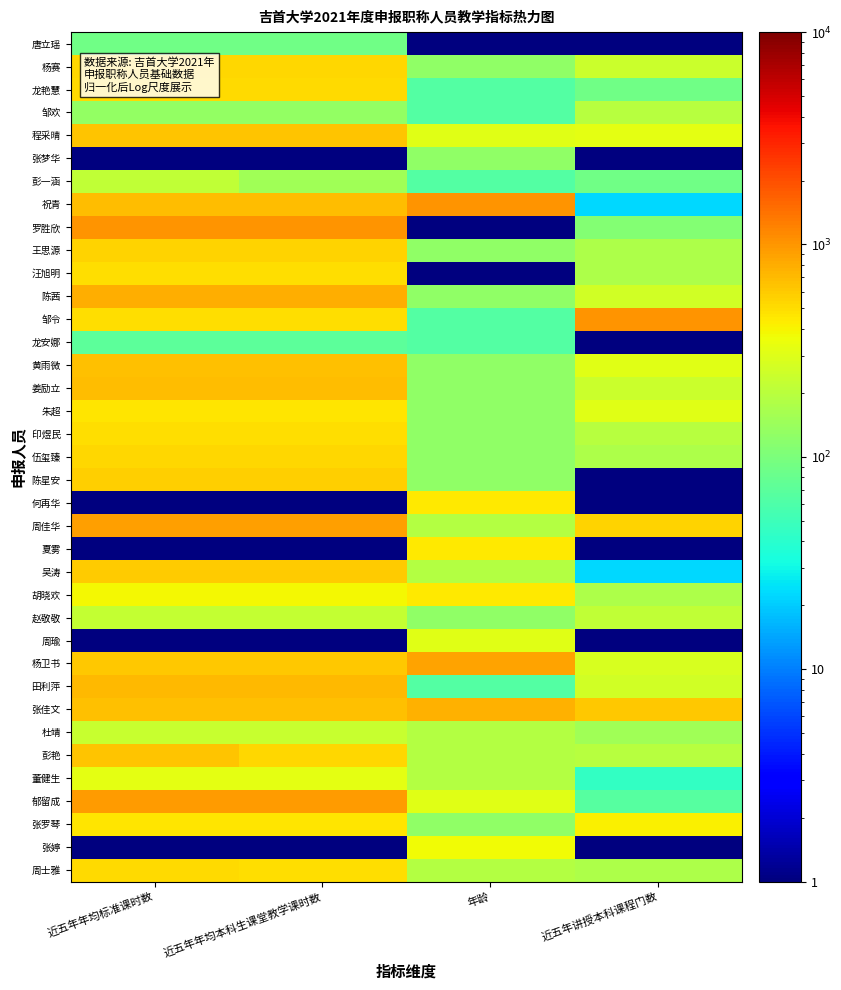

Reading right to left, list all the values displayed in this chart.

唐立瑶: 近五年讲授本科课程门数=1.0	年龄=1.0	近五年年均本科生课堂教学课时数=89.6	近五年年均标准课时数=89.6
杨赛: 近五年讲授本科课程门数=240.1	年龄=126.0	近五年年均本科生课堂教学课时数=535.5	近五年年均标准课时数=535.5
龙艳慧: 近五年讲授本科课程门数=88.0	年龄=63.5	近五年年均本科生课堂教学课时数=505.9	近五年年均标准课时数=505.9
邹欢: 近五年讲授本科课程门数=196.7	年龄=63.5	近五年年均本科生课堂教学课时数=129.4	近五年年均标准课时数=129.4
程采晴: 近五年讲授本科课程门数=327.1	年龄=313.5	近五年年均本科生课堂教学课时数=644.2	近五年年均标准课时数=644.2
张梦华: 近五年讲授本科课程门数=1.0	年龄=126.0	近五年年均本科生课堂教学课时数=1.0	近五年年均标准课时数=1.0
彭一涵: 近五年讲授本科课程门数=88.0	年龄=63.5	近五年年均本科生课堂教学课时数=153.8	近五年年均标准课时数=218.8
祝青: 近五年讲授本科课程门数=22.7	年龄=1001.0	近五年年均本科生课堂教学课时数=693.7	近五年年均标准课时数=693.7
罗胜欣: 近五年讲授本科课程门数=109.7	年龄=1.0	近五年年均本科生课堂教学课时数=1001.0	近五年年均标准课时数=1001.0
王思源: 近五年讲授本科课程门数=174.9	年龄=126.0	近五年年均本科生课堂教学课时数=555.2	近五年年均标准课时数=555.2
汪旭明: 近五年讲授本科课程门数=174.9	年龄=1.0	近五年年均本科生课堂教学课时数=493.2	近五年年均标准课时数=493.2
陈茜: 近五年讲授本科课程门数=261.9	年龄=126.0	近五年年均本科生课堂教学课时数=796.4	近五年年均标准课时数=796.4
邹令: 近五年讲授本科课程门数=1001.0	年龄=63.5	近五年年均本科生课堂教学课时数=503.3	近五年年均标准课时数=503.3
龙安娜: 近五年讲授本科课程门数=1.0	年龄=63.5	近五年年均本科生课堂教学课时数=71.9	近五年年均标准课时数=71.9
黄雨微: 近五年讲授本科课程门数=305.3	年龄=126.0	近五年年均本科生课堂教学课时数=651.9	近五年年均标准课时数=651.9
姜励立: 近五年讲授本科课程门数=240.1	年龄=126.0	近五年年均本科生课堂教学课时数=691.8	近五年年均标准课时数=691.8
朱超: 近五年讲授本科课程门数=305.3	年龄=126.0	近五年年均本科生课堂教学课时数=464.0	近五年年均标准课时数=464.0
印煜民: 近五年讲授本科课程门数=196.7	年龄=126.0	近五年年均本科生课堂教学课时数=487.7	近五年年均标准课时数=487.7
伍玺臻: 近五年讲授本科课程门数=174.9	年龄=126.0	近五年年均本科生课堂教学课时数=530.8	近五年年均标准课时数=530.8
陈星安: 近五年讲授本科课程门数=1.0	年龄=126.0	近五年年均本科生课堂教学课时数=567.9	近五年年均标准课时数=567.9
何再华: 近五年讲授本科课程门数=1.0	年龄=438.5	近五年年均本科生课堂教学课时数=1.0	近五年年均标准课时数=1.0
周佳华: 近五年讲授本科课程门数=544.5	年龄=188.5	近五年年均本科生课堂教学课时数=930.1	近五年年均标准课时数=930.1
夏雾: 近五年讲授本科课程门数=1.0	年龄=438.5	近五年年均本科生课堂教学课时数=1.0	近五年年均标准课时数=1.0
吴涛: 近五年讲授本科课程门数=22.7	年龄=188.5	近五年年均本科生课堂教学课时数=583.8	近五年年均标准课时数=583.8
胡晓欢: 近五年讲授本科课程门数=174.9	年龄=438.5	近五年年均本科生课堂教学课时数=390.7	近五年年均标准课时数=390.7
赵敬敬: 近五年讲授本科课程门数=218.4	年龄=126.0	近五年年均本科生课堂教学课时数=225.7	近五年年均标准课时数=225.7
周瑜: 近五年讲授本科课程门数=1.0	年龄=313.5	近五年年均本科生课堂教学课时数=1.0	近五年年均标准课时数=1.0
杨卫书: 近五年讲授本科课程门数=283.6	年龄=876.0	近五年年均本科生课堂教学课时数=612.5	近五年年均标准课时数=612.5
田利萍: 近五年讲授本科课程门数=261.9	年龄=63.5	近五年年均本科生课堂教学课时数=704.6	近五年年均标准课时数=704.6
张佳文: 近五年讲授本科课程门数=609.7	年龄=751.0	近五年年均本科生课堂教学课时数=665.6	近五年年均标准课时数=665.6
杜靖: 近五年讲授本科课程门数=153.2	年龄=188.5	近五年年均本科生课堂教学课时数=235.7	近五年年均标准课时数=235.7
彭艳: 近五年讲授本科课程门数=196.7	年龄=188.5	近五年年均本科生课堂教学课时数=539.7	近五年年均标准课时数=630.8
董健生: 近五年讲授本科课程门数=44.5	年龄=188.5	近五年年均本科生课堂教学课时数=324.7	近五年年均标准课时数=324.7
郁留成: 近五年讲授本科课程门数=66.2	年龄=313.5	近五年年均本科生课堂教学课时数=955.0	近五年年均标准课时数=955.0
张罗琴: 近五年讲授本科课程门数=414.0	年龄=126.0	近五年年均本科生课堂教学课时数=466.7	近五年年均标准课时数=466.7
张婷: 近五年讲授本科课程门数=1.0	年龄=376.0	近五年年均本科生课堂教学课时数=1.0	近五年年均标准课时数=1.0
周士雅: 近五年讲授本科课程门数=174.9	年龄=188.5	近五年年均本科生课堂教学课时数=501.1	近五年年均标准课时数=522.4